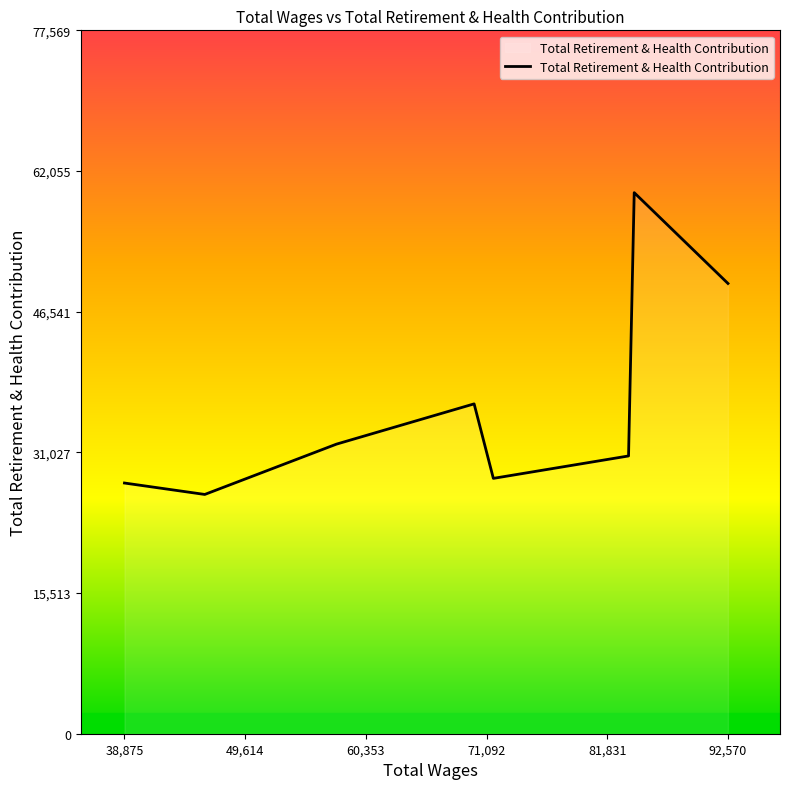

Does the chart display data point markers on the line(s)?

No